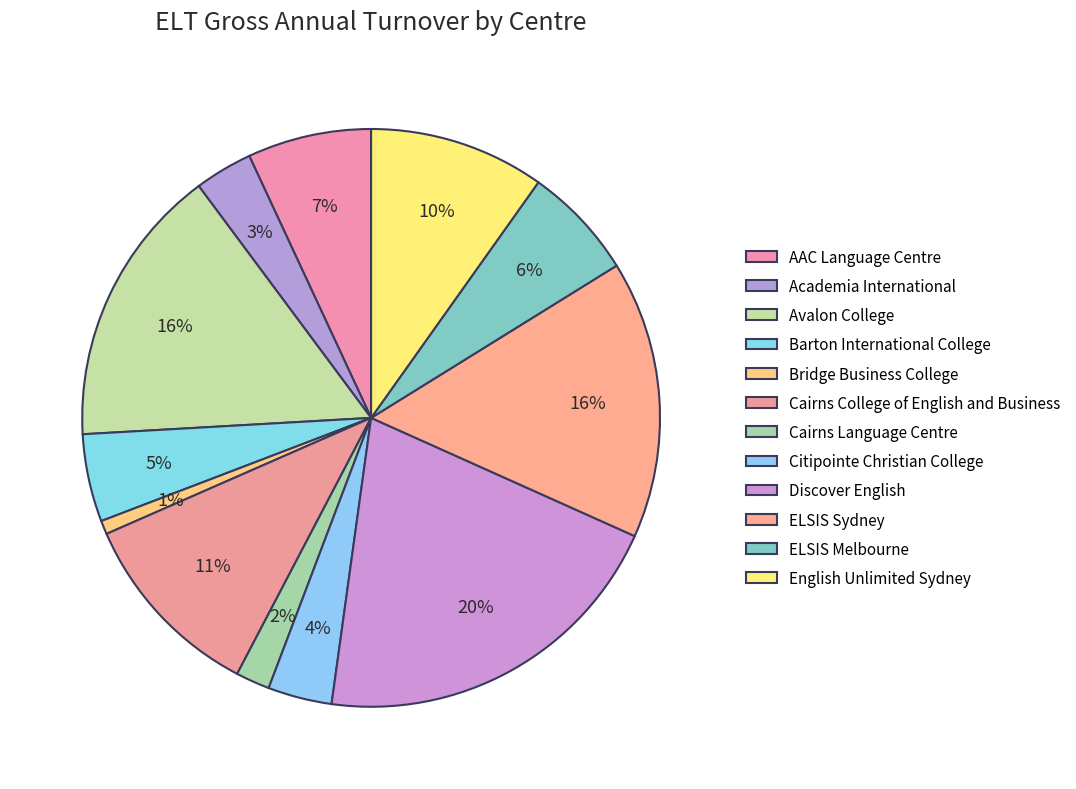

Rank the categories by value from lowest to highest.

Bridge Business College, Cairns Language Centre, Academia International, Citipointe Christian College, Barton International College, ELSIS Melbourne, AAC Language Centre, English Unlimited Sydney, Cairns College of English and Business, ELSIS Sydney, Avalon College, Discover English